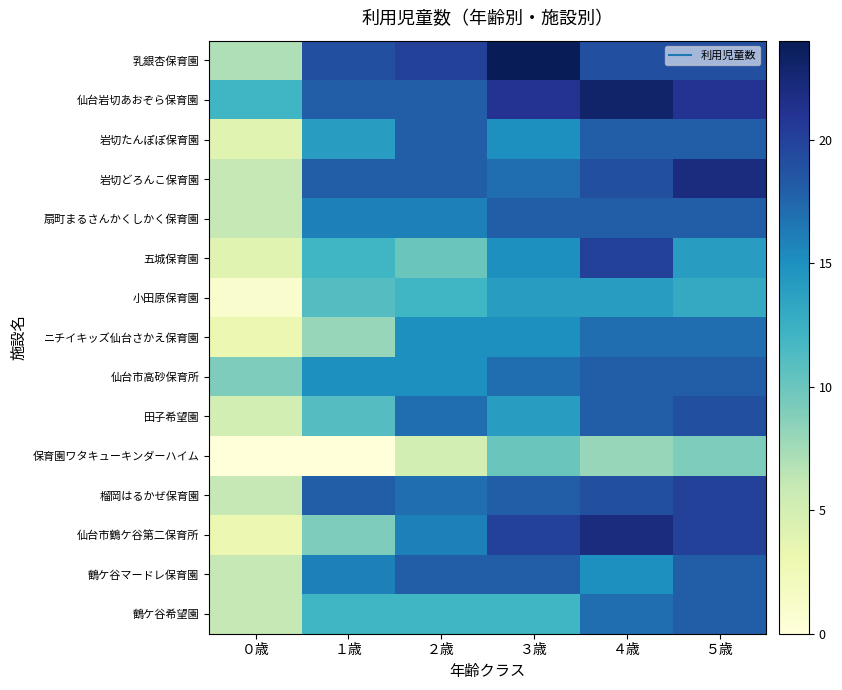

Reading right to left, what are all the values shown in this chart?

乳銀杏保育園: ５歳=19	４歳=19	３歳=24	２歳=20	１歳=19	０歳=7
仙台岩切あおぞら保育園: ５歳=21	４歳=23	３歳=21	２歳=18	１歳=18	０歳=12
岩切たんぽぽ保育園: ５歳=18	４歳=18	３歳=15	２歳=18	１歳=14	０歳=4
岩切どろんこ保育園: ５歳=22	４歳=19	３歳=17	２歳=18	１歳=18	０歳=6
扇町まるさんかくしかく保育園: ５歳=18	４歳=18	３歳=18	２歳=16	１歳=16	０歳=6
五城保育園: ５歳=14	４歳=20	３歳=15	２歳=10	１歳=12	０歳=4
小田原保育園: ５歳=13	４歳=14	３歳=14	２歳=12	１歳=11	０歳=1
ニチイキッズ仙台さかえ保育園: ５歳=17	４歳=17	３歳=15	２歳=15	１歳=8	０歳=3
仙台市高砂保育所: ５歳=18	４歳=18	３歳=17	２歳=15	１歳=15	０歳=9
田子希望園: ５歳=19	４歳=18	３歳=14	２歳=17	１歳=11	０歳=5
保育園ワタキューキンダーハイム: ５歳=9	４歳=8	３歳=10	２歳=5	１歳=0	０歳=0
榴岡はるかぜ保育園: ５歳=20	４歳=19	３歳=18	２歳=17	１歳=18	０歳=6
仙台市鶴ケ谷第二保育所: ５歳=20	４歳=22	３歳=20	２歳=16	１歳=9	０歳=3
鶴ケ谷マードレ保育園: ５歳=18	４歳=15	３歳=18	２歳=18	１歳=16	０歳=6
鶴ケ谷希望園: ５歳=18	４歳=17	３歳=12	２歳=12	１歳=12	０歳=6